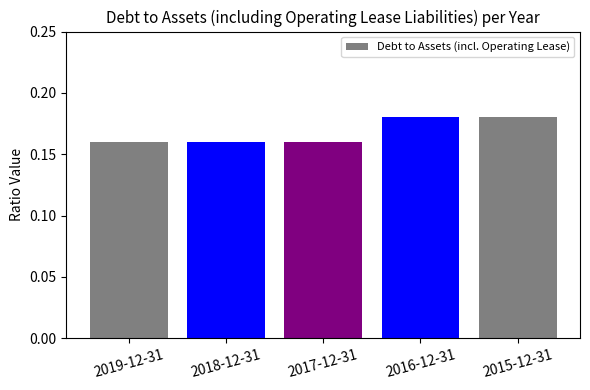

Count the number of categories in the chart.

5